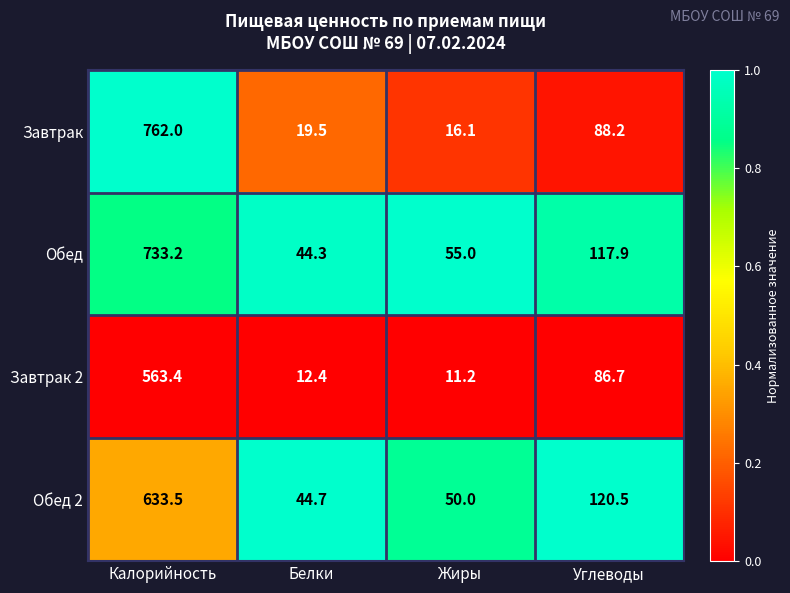

The value of Обед 2 at Углеводы is 120.5. True or false?

True